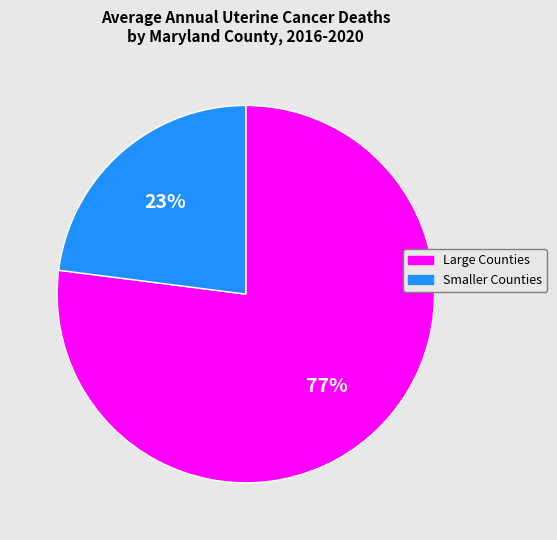

Is there any slice that represents more than half of the pie?

Yes